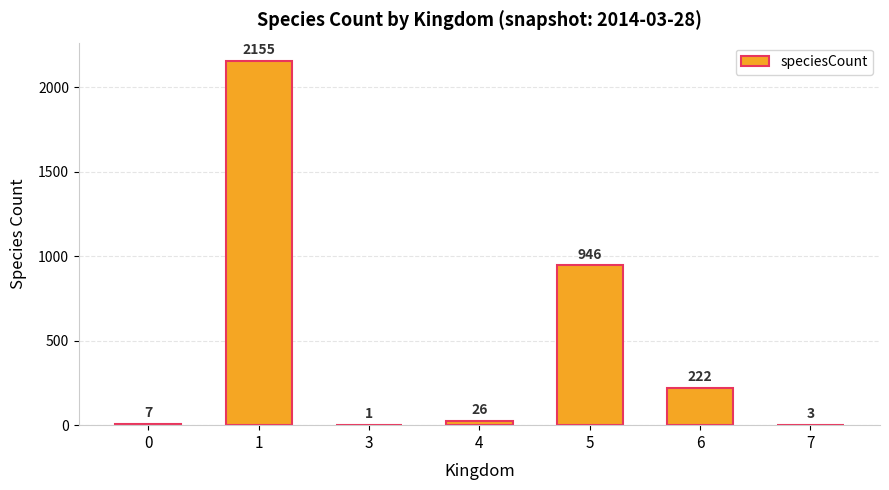

How many categories are shown in the chart?

7